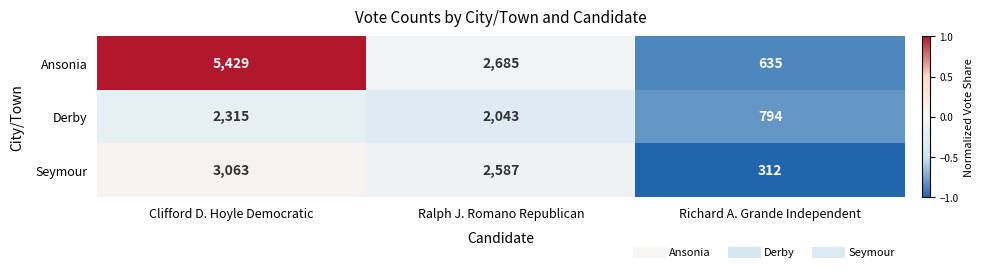

What is the total value across all series at Ralph J. Romano Republican?

7315